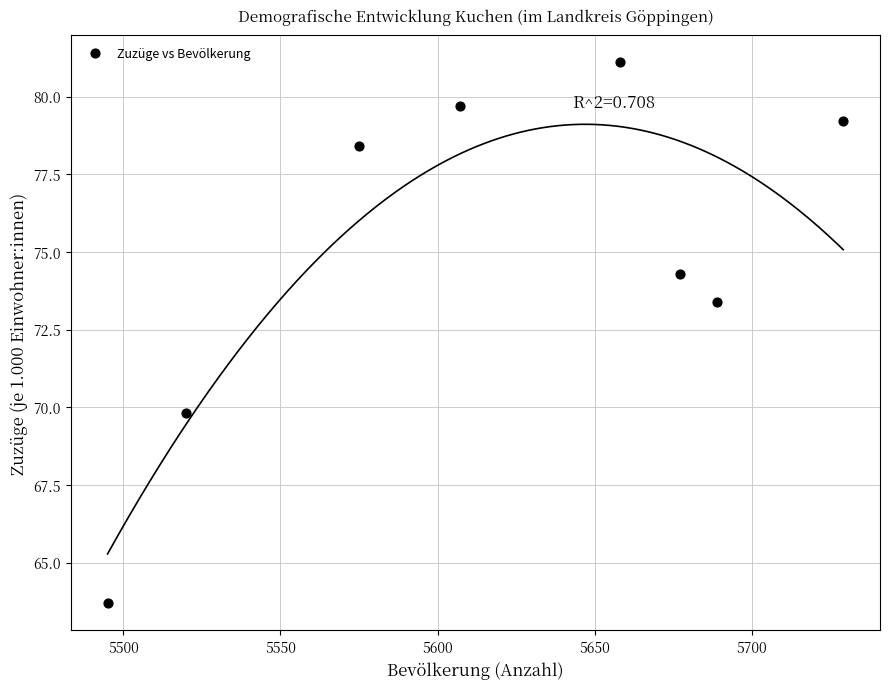

What Y value in the scatter plot is closest to 72?

73.4